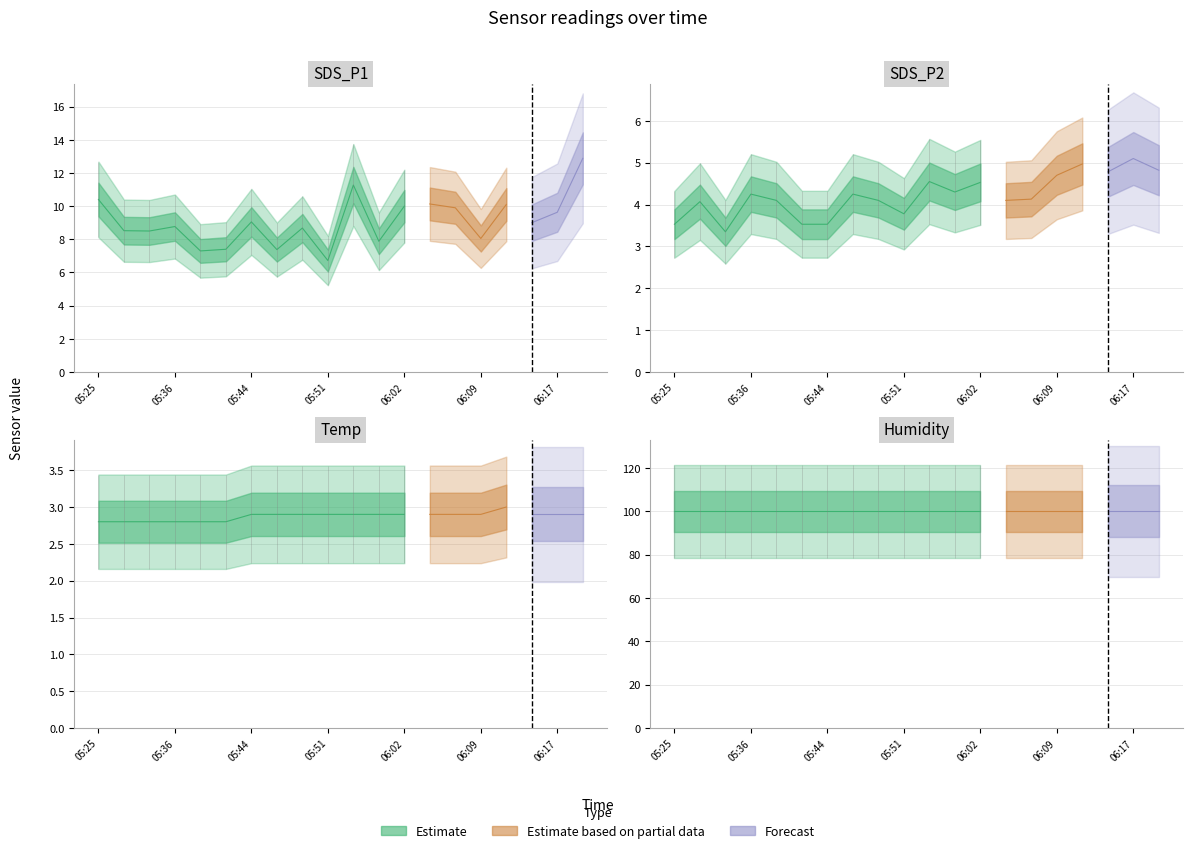

Reading left to right, list all the values displayed in this chart.

SDS_P1: 05:25=10.4	05:27=8.5	05:30=8.5	05:36=8.8	05:39=7.3	05:41=7.4	05:44=9.1	05:46=7.4	05:48=8.7	05:51=6.7	05:54=11.3	05:59=7.9	06:02=10.0	06:04=10.1	06:07=9.9	06:09=8.1	06:12=10.1	06:14=9.0	06:17=9.6	06:19=12.9
SDS_P2: 05:25=3.5	05:27=4.1	05:30=3.4	05:36=4.2	05:39=4.1	05:41=3.5	05:44=3.5	05:46=4.2	05:48=4.1	05:51=3.8	05:54=4.5	05:59=4.3	06:02=4.5	06:04=4.1	06:07=4.1	06:09=4.7	06:12=5.0	06:14=4.8	06:17=5.1	06:19=4.8
Temp: 05:25=2.8	05:27=2.8	05:30=2.8	05:36=2.8	05:39=2.8	05:41=2.8	05:44=2.9	05:46=2.9	05:48=2.9	05:51=2.9	05:54=2.9	05:59=2.9	06:02=2.9	06:04=2.9	06:07=2.9	06:09=2.9	06:12=3.0	06:14=2.9	06:17=2.9	06:19=2.9
Humidity: 05:25=99.9	05:27=99.9	05:30=99.9	05:36=99.9	05:39=99.9	05:41=99.9	05:44=99.9	05:46=99.9	05:48=99.9	05:51=99.9	05:54=99.9	05:59=99.9	06:02=99.9	06:04=99.9	06:07=99.9	06:09=99.9	06:12=99.9	06:14=99.9	06:17=99.9	06:19=99.9